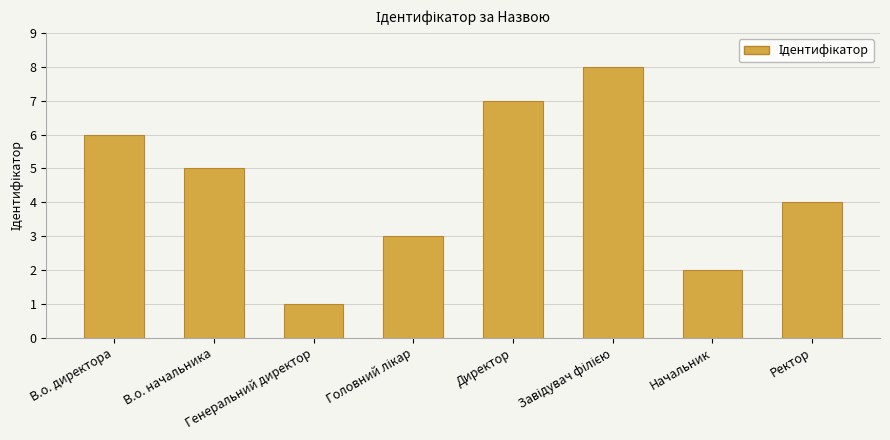

Which has a higher value, В.о. директора or Директор?

Директор